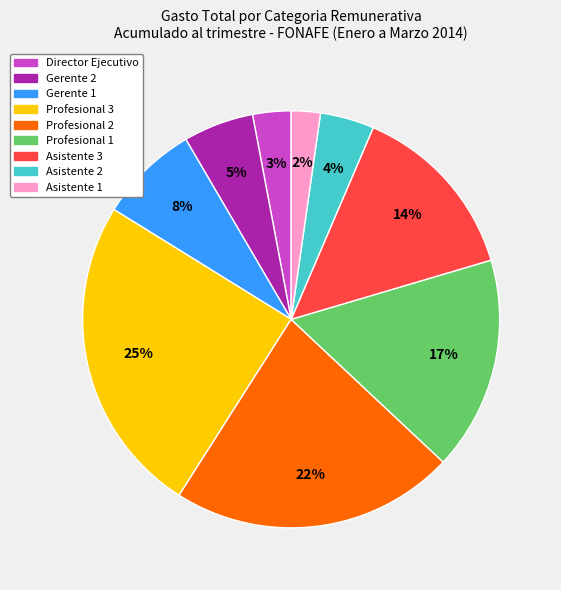

Do Gerente 1 and Asistente 1 together represent more than half of the pie?

No